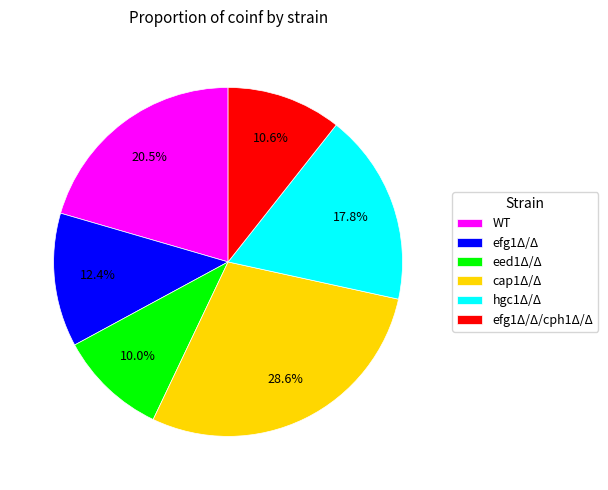

How many segments does this pie chart have?

6